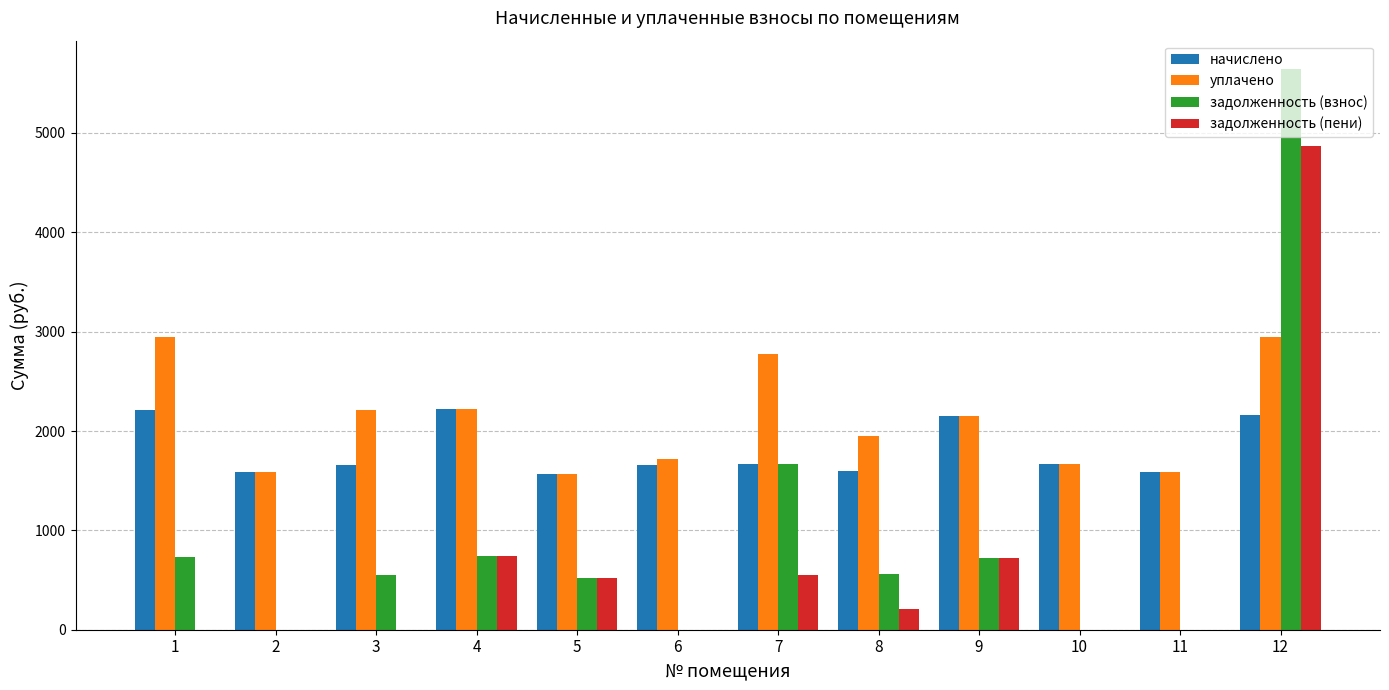

What is the greatest value displayed?

5646.8